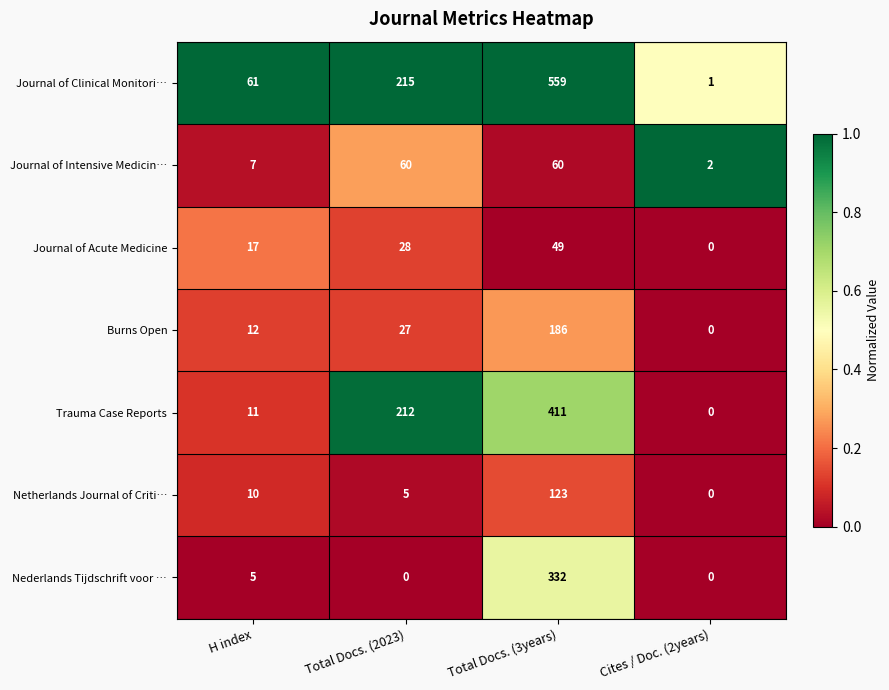

The value of Journal of Acute Medicine at Total Docs. (2023) is 28. True or false?

True